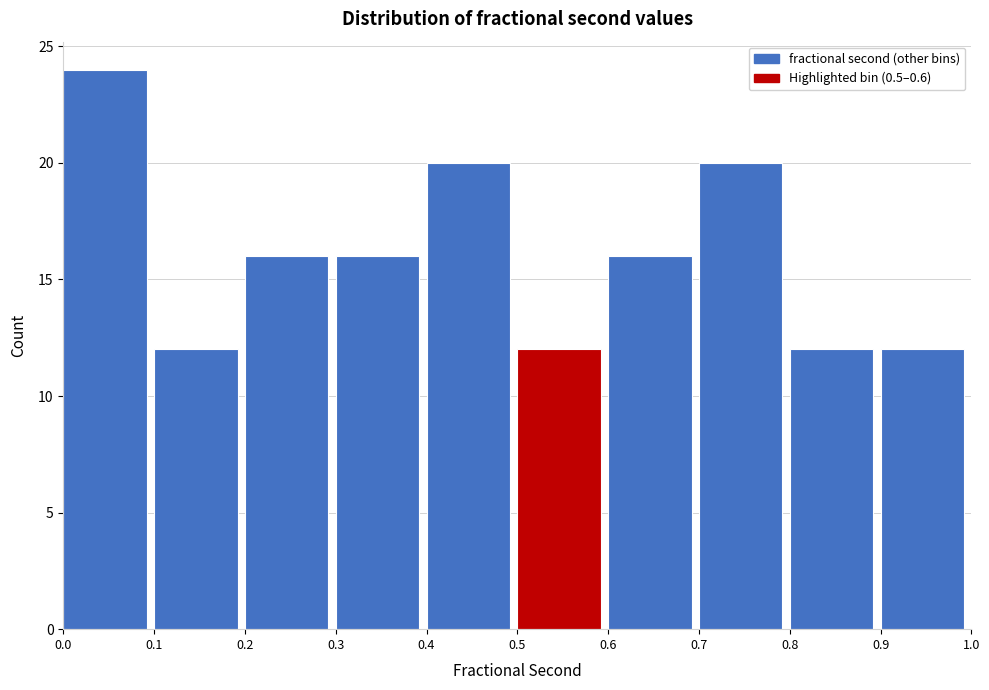

Over which range of the x-axis is the bar tallest?

0.0 to 0.1